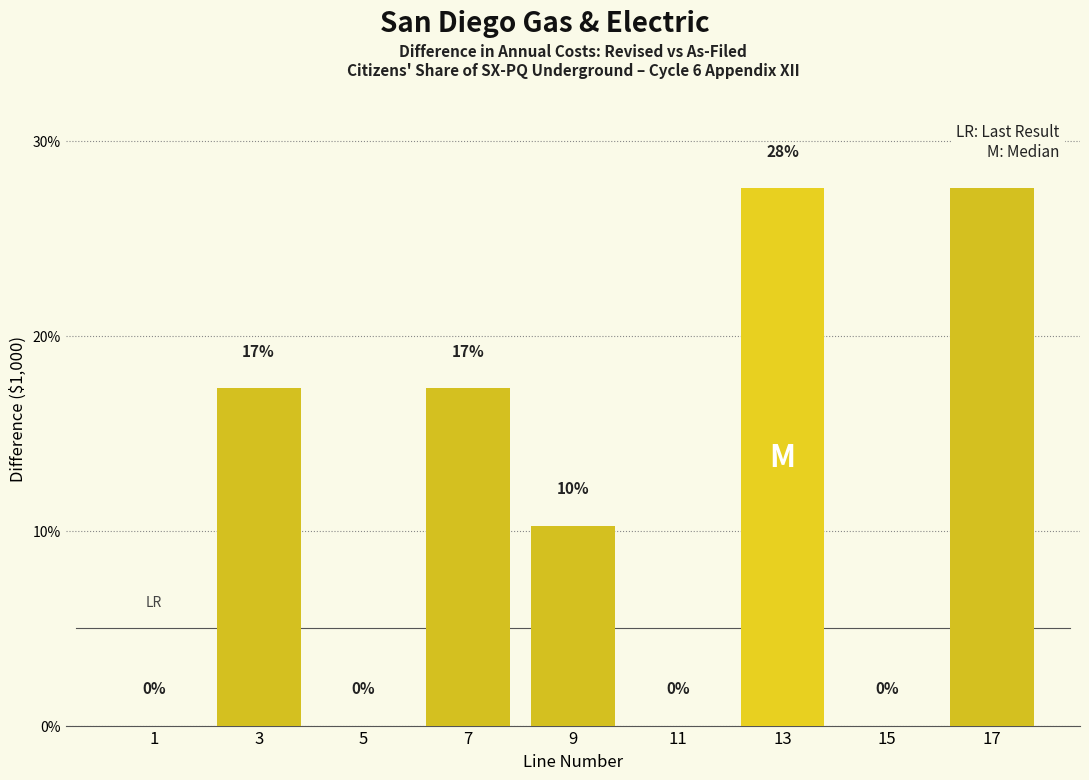

Are the bars horizontal?

No